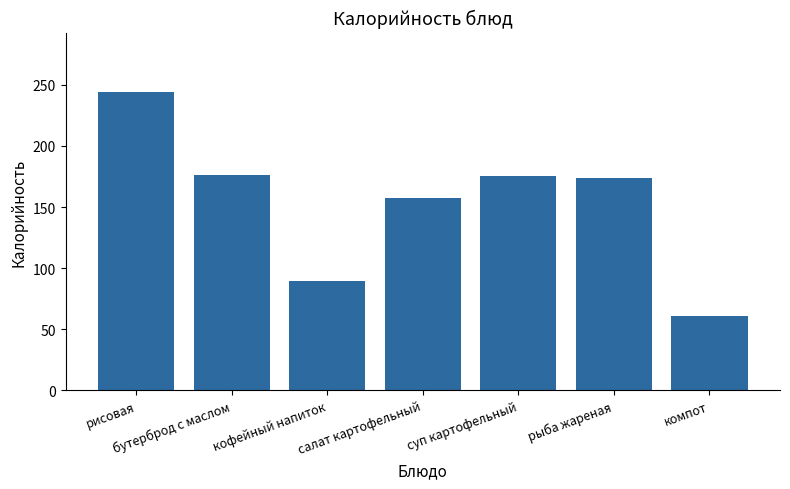

What is the minimum value shown in the chart?

60.6